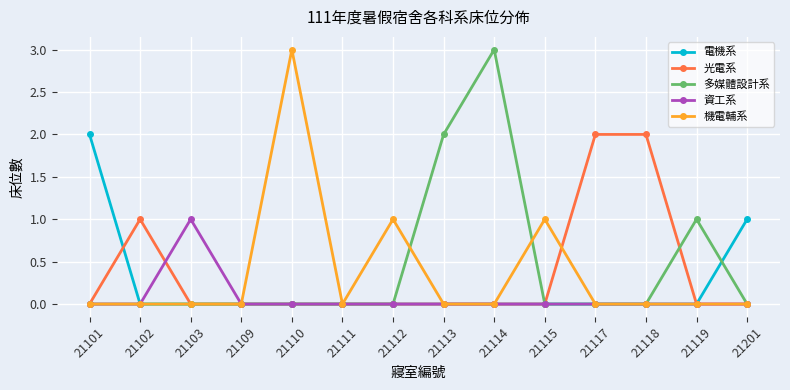

At which category does 光電系 reach its first local peak?

21102